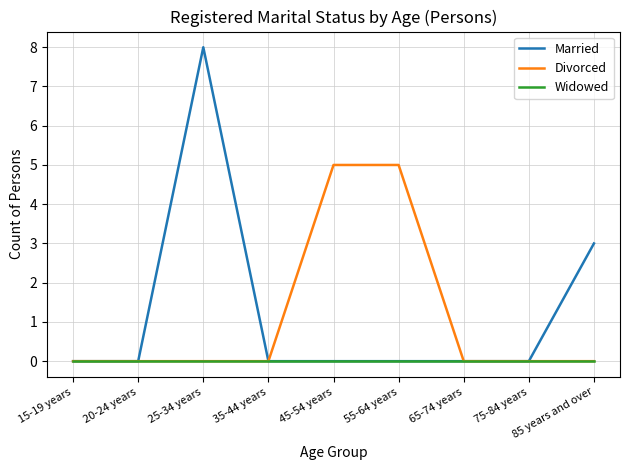

What is the difference between the maximum and minimum values in the Married series?

8